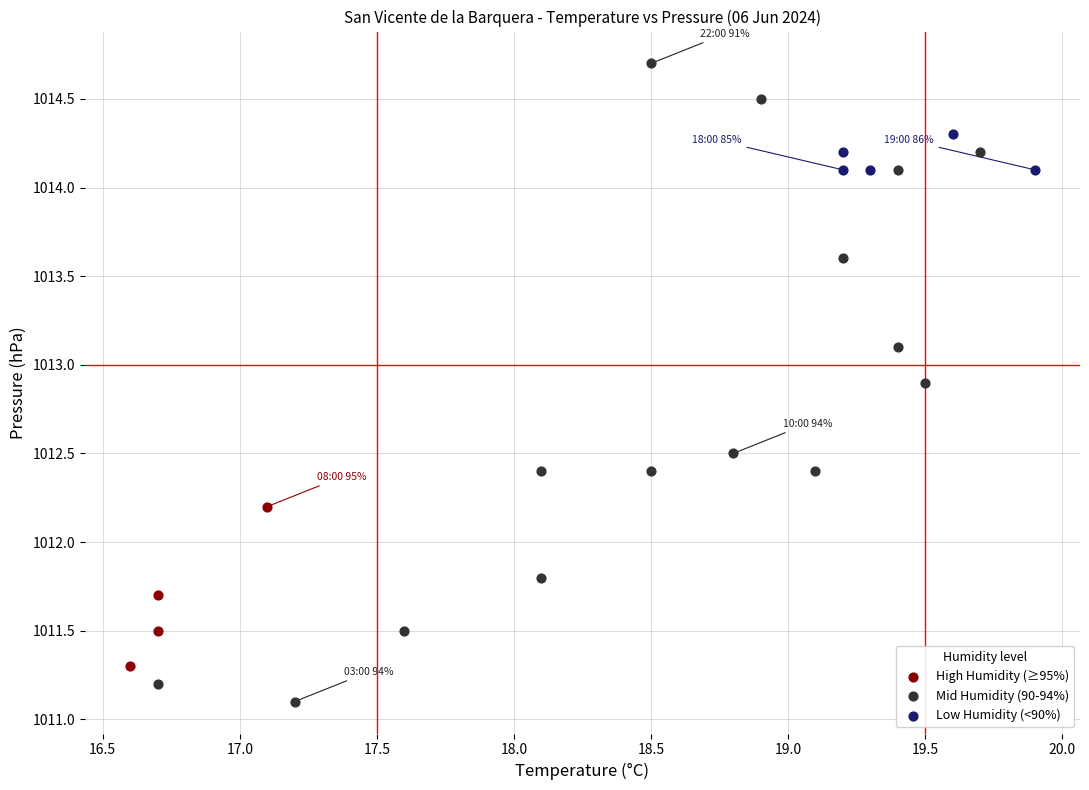

Which series reaches the maximum Y coordinate?

Mid Humidity (90-94%)